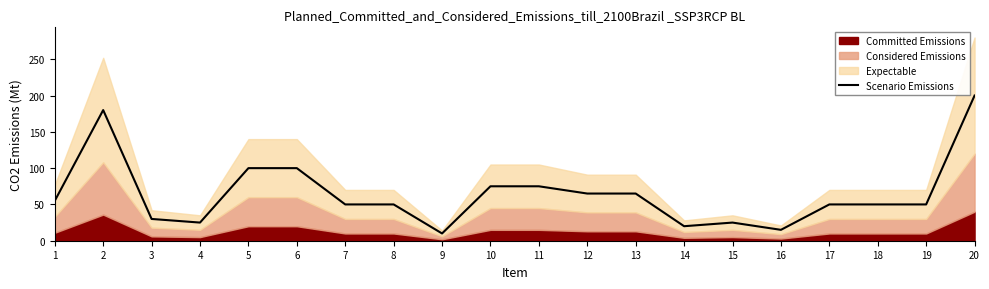

Reading left to right, extract all data points from this chart.

55	180	30	25	100	100	50	50	10	75	75	65	65	20	25	15	50	50	50	200